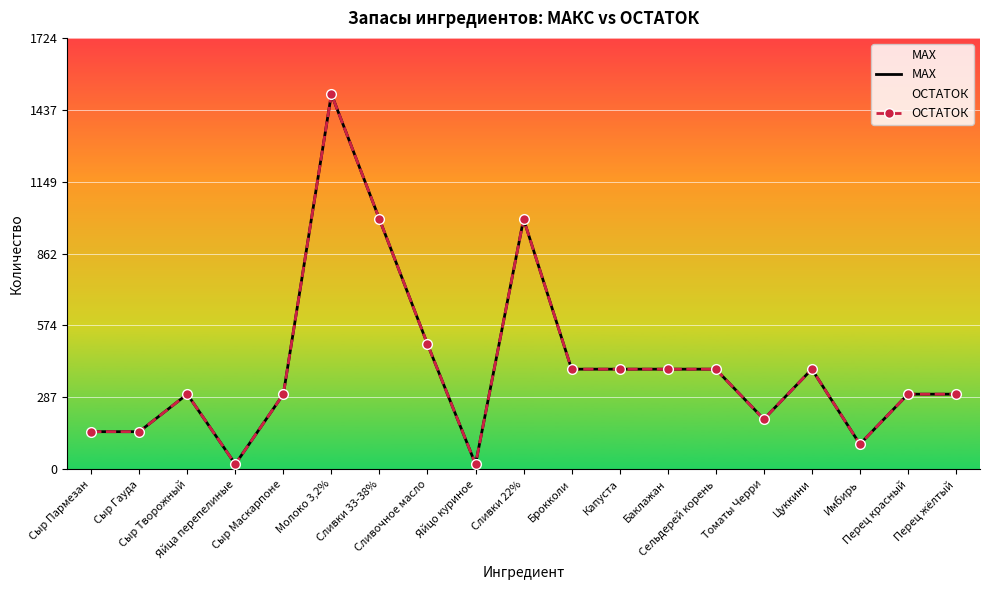

True or false: MAX has a value of 629 at Сливки 33-38%.

False